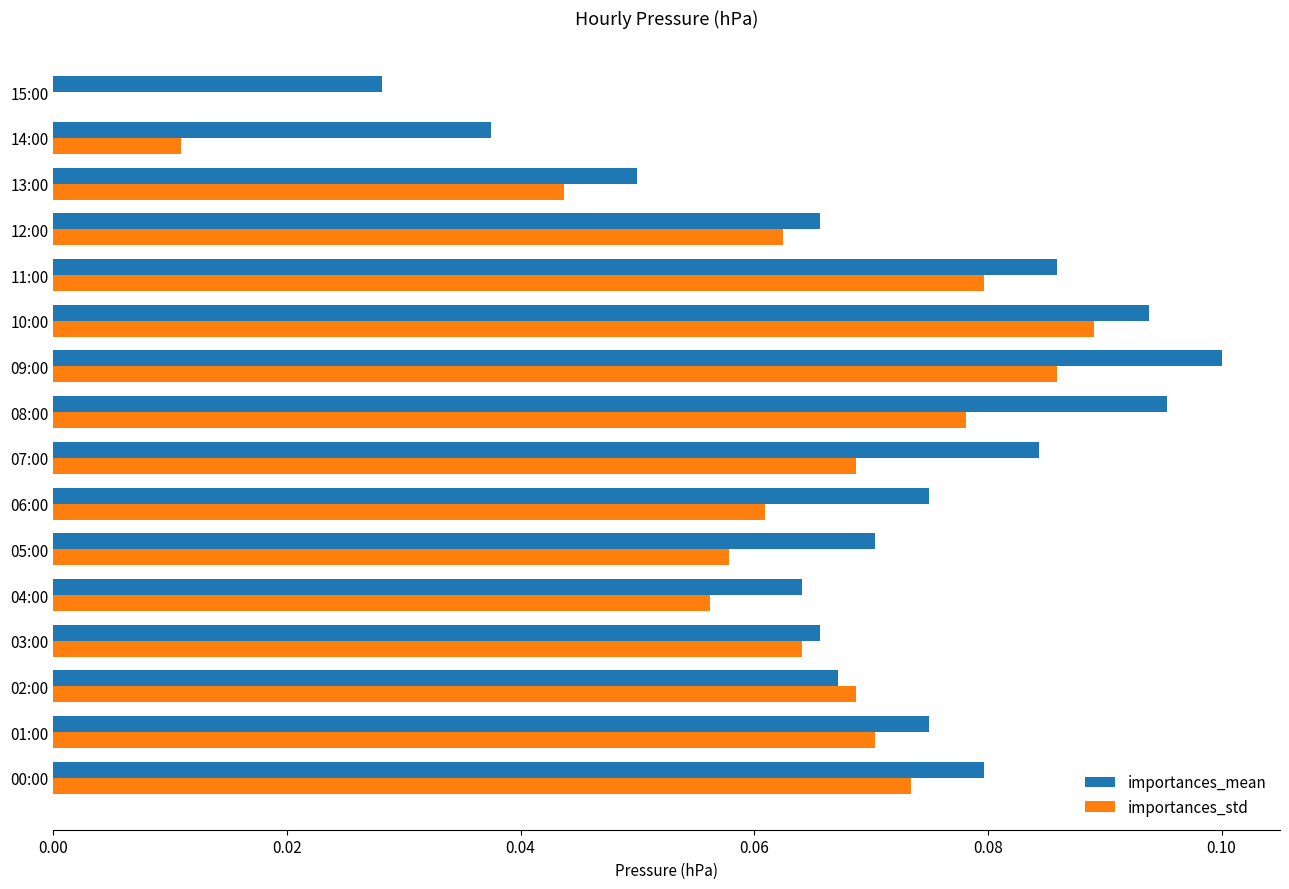

Is it true that importances_std equals 0.0 at 12:00?

False